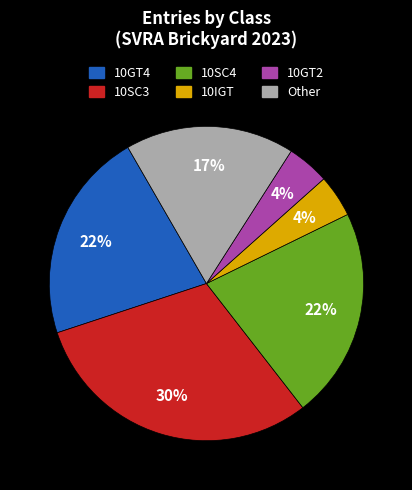

Between 10GT2 and 10GT4, which is larger?

10GT4